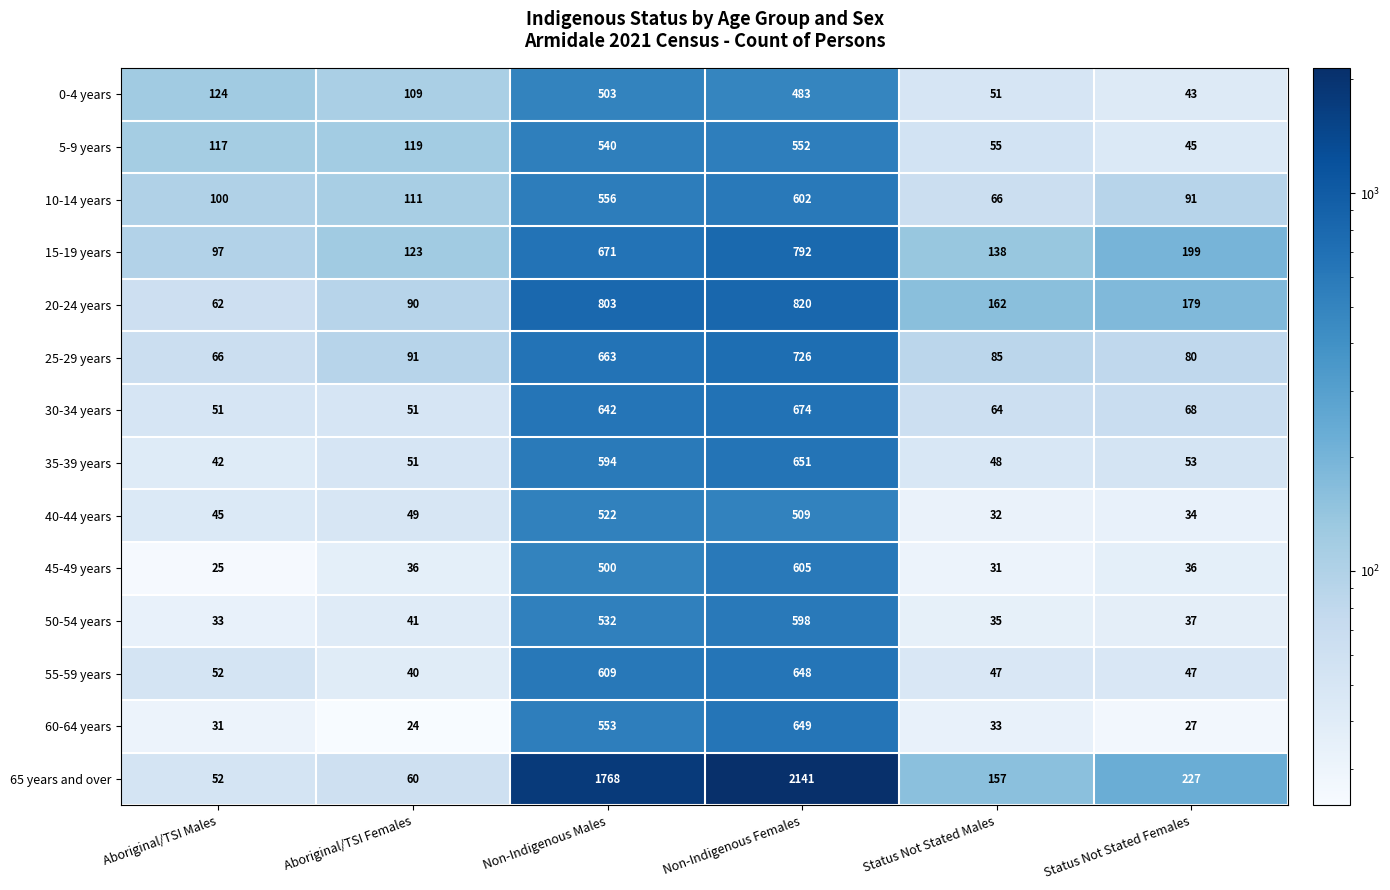

What is the sum of the 60-64 years values at Aboriginal/TSI Females and Status Not Stated Males?

57